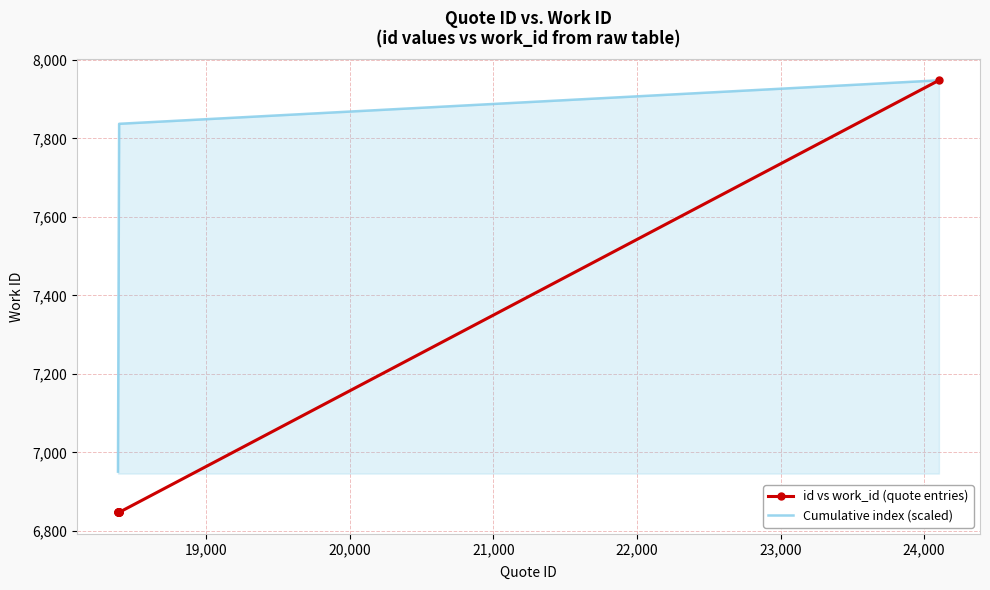

What are all the series names shown in the legend?

id vs work_id (quote entries), Cumulative index (scaled)